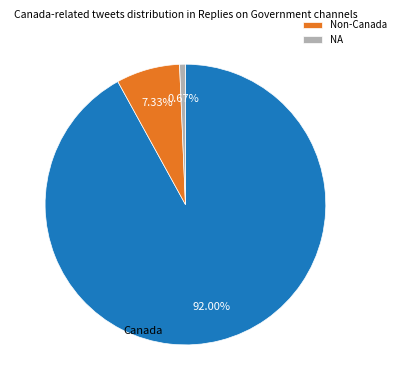

Count the number of slices in the pie.

3